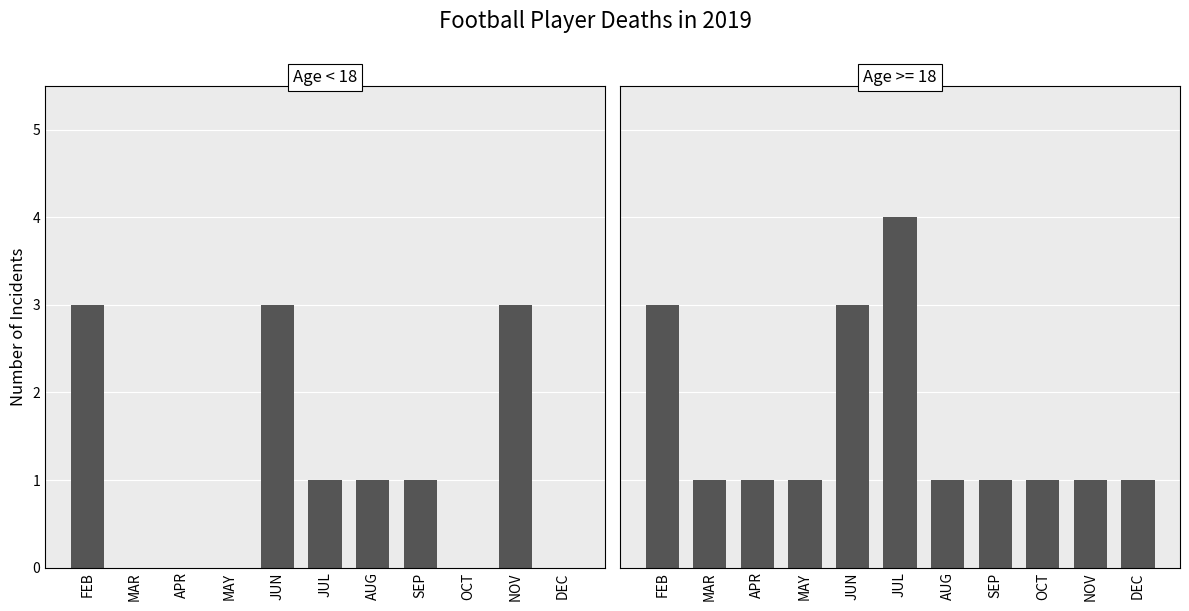

What position from the left is DEC?

11